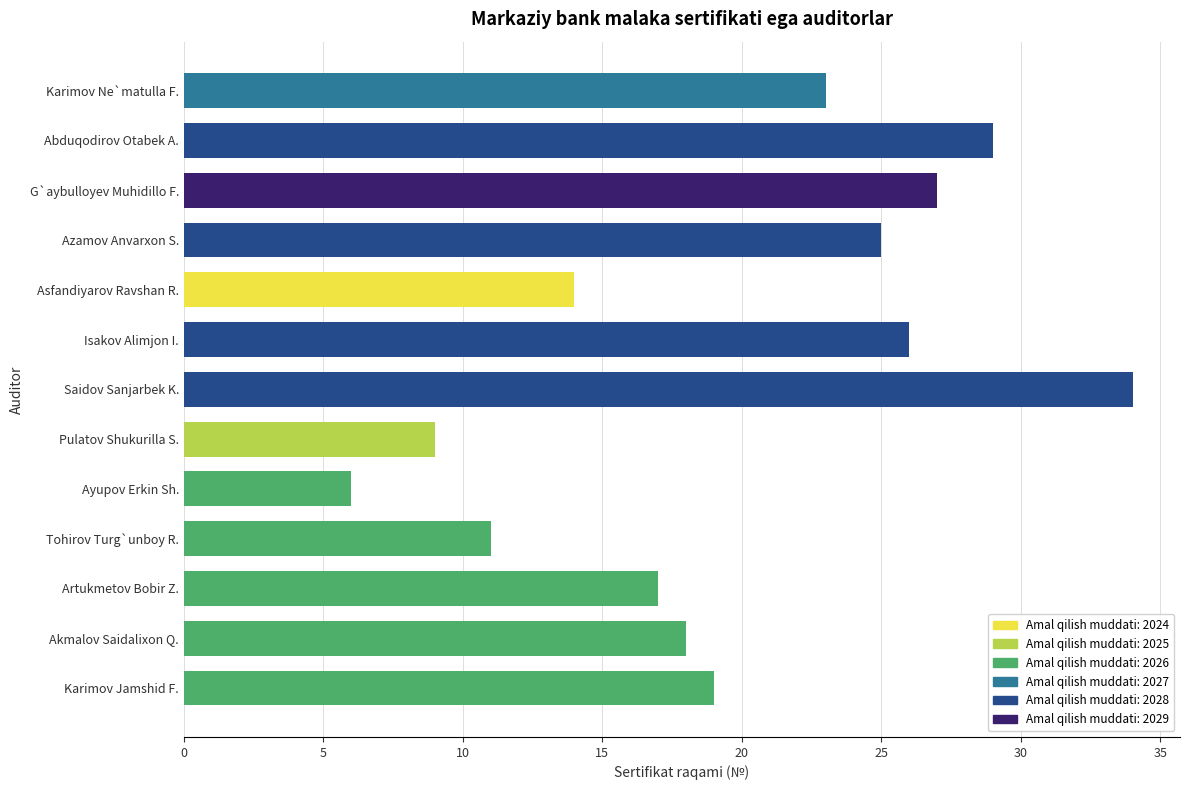

Reading top to bottom, list all the values displayed in this chart.

23	29	27	25	14	26	34	9	6	11	17	18	19